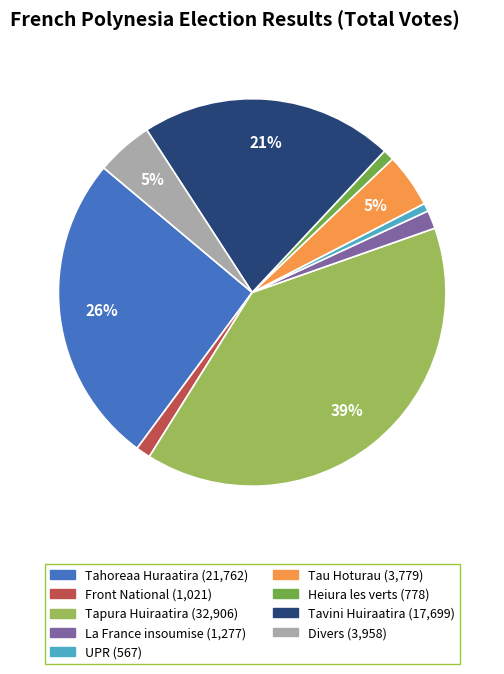

Which has a higher value, Heiura les verts or Tavini Huiraatira?

Tavini Huiraatira